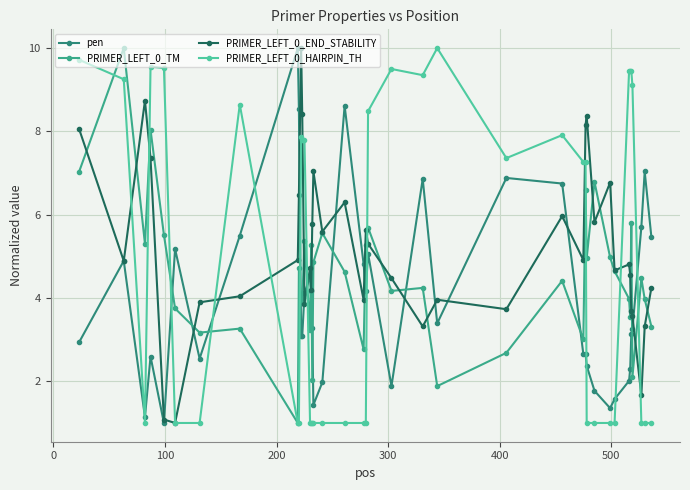

Rank the series by their maximum value, from highest to lowest.

pen, PRIMER_LEFT_0_TM, PRIMER_LEFT_0_END_STABILITY, PRIMER_LEFT_0_HAIRPIN_TH